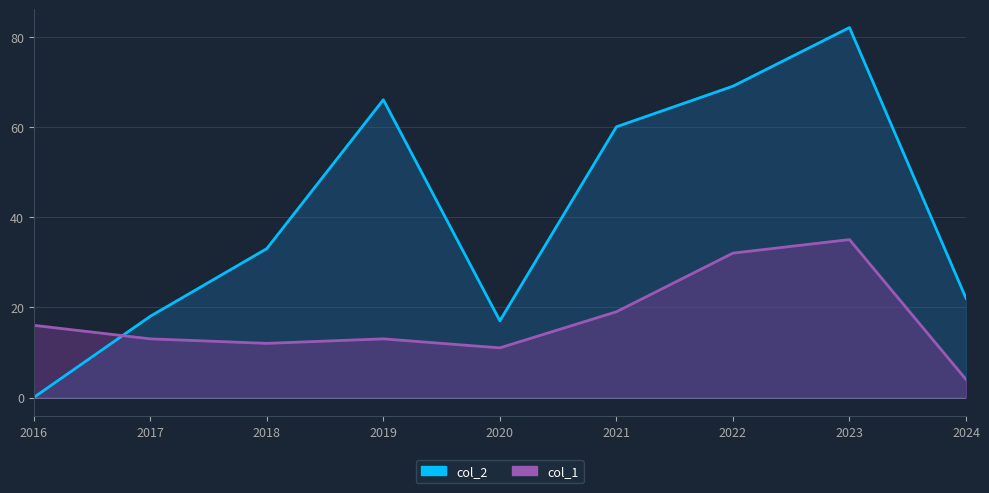

True or false: col_2 has more than 0 interior local peaks.

True